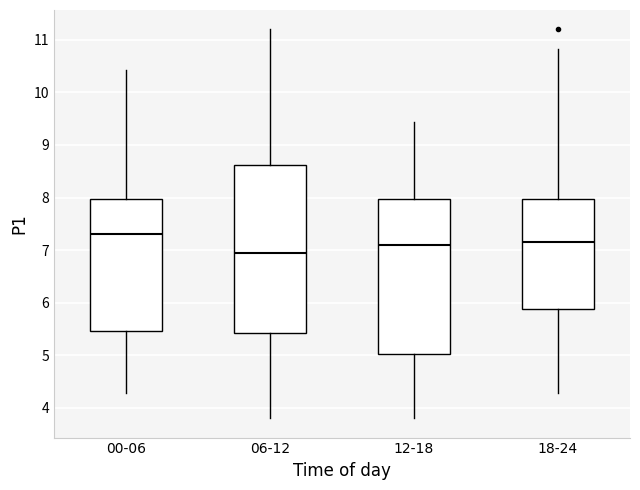

Reading left to right, read every box against the y-axis: the position of its median line, the range the box covers, and the ends of its whiskers. The values are not printed on the chart, so give them approximately, as read against the axis.

00-06: median 7.3, box 5.5 to 8.0, whiskers 4.3 to 10.4
06-12: median 7.0, box 5.4 to 8.6, whiskers 3.8 to 11.2
12-18: median 7.1, box 5.0 to 8.0, whiskers 3.8 to 9.4
18-24: median 7.2, box 5.9 to 8.0, whiskers 4.3 to 10.8